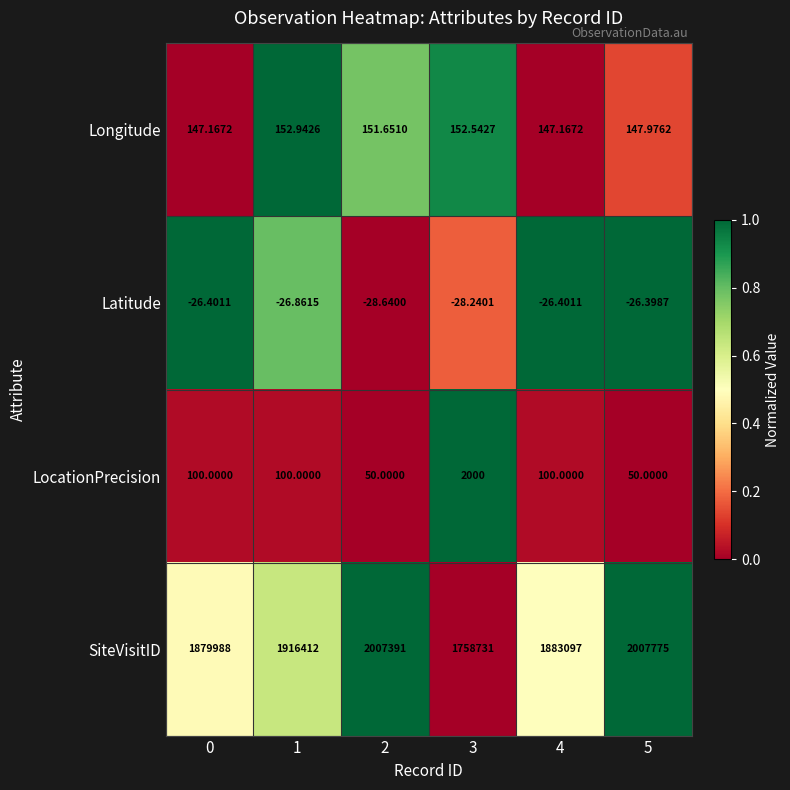

Rank the series at 1 from lowest to highest value.

Latitude, LocationPrecision, Longitude, SiteVisitID